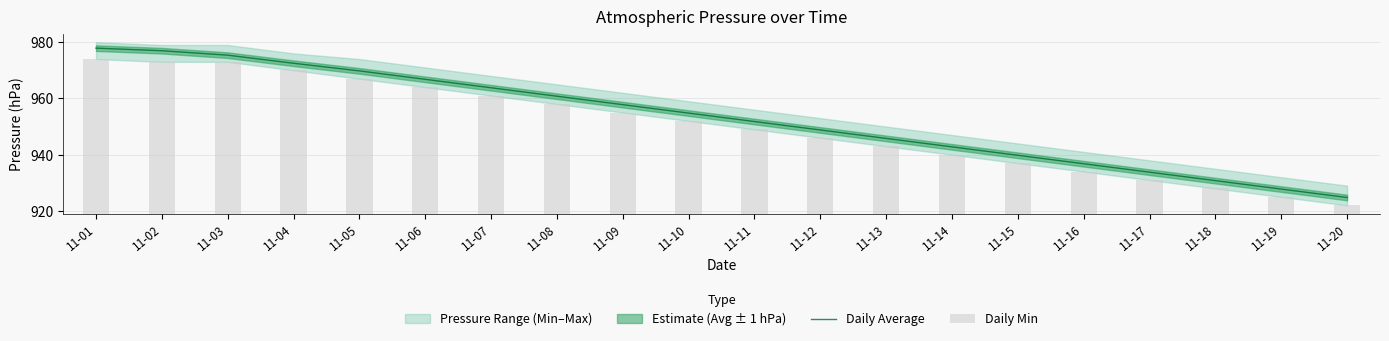

How many data points in Daily Average are above 954?

10